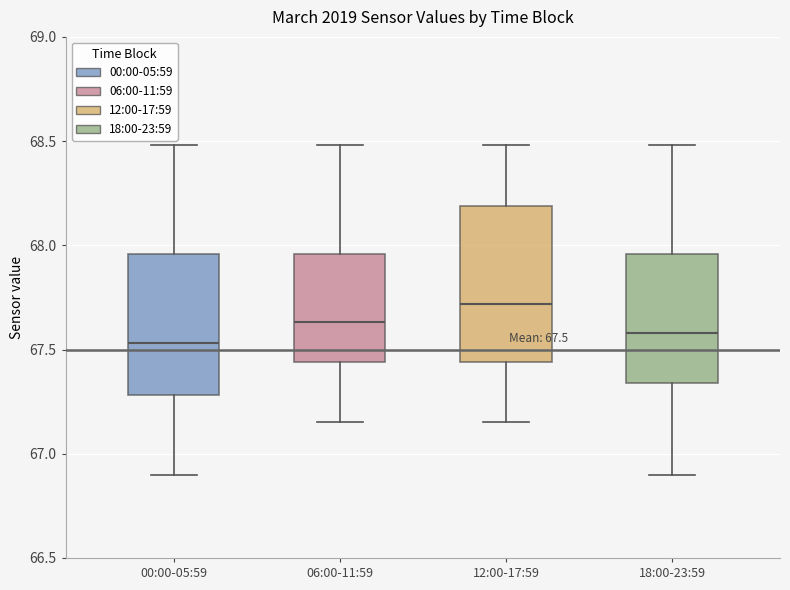

Which box is the tallest, from its lower edge to its upper edge?

12:00-17:59